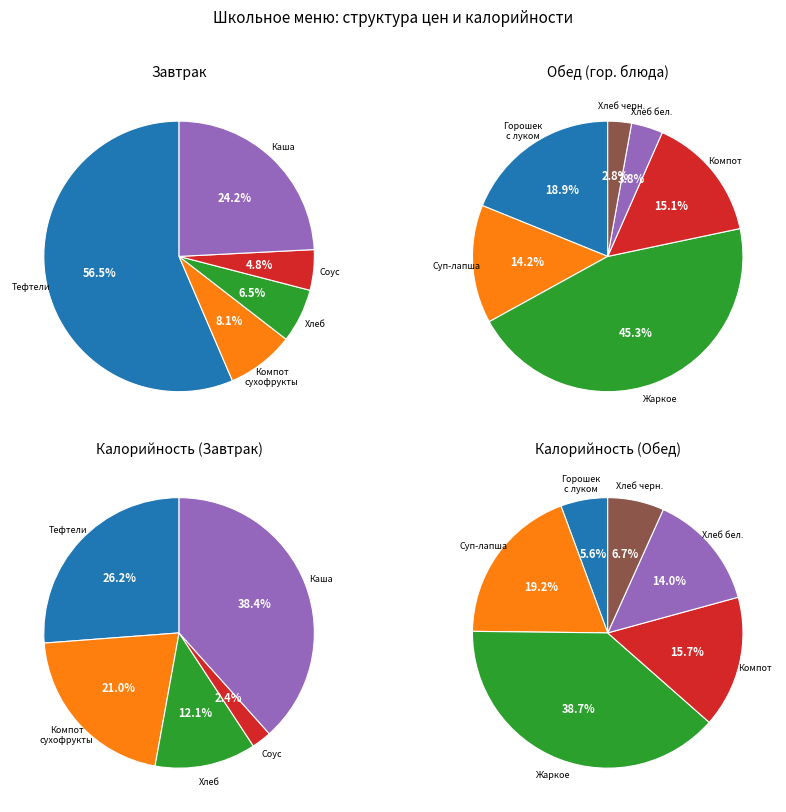

Does any single category account for the majority?

No